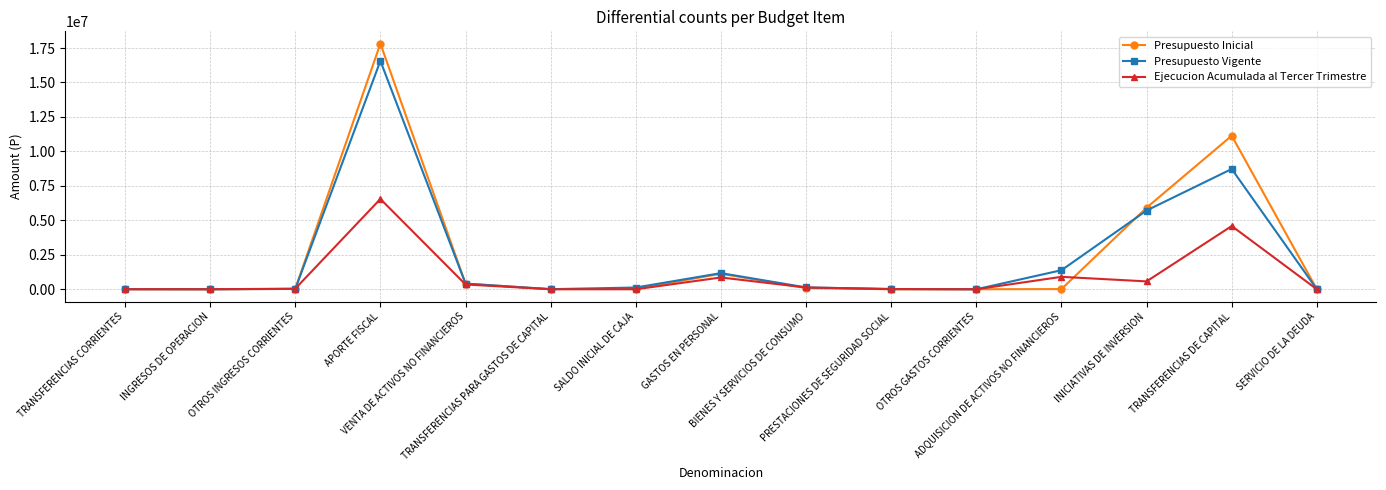

At how many categories does at least one series exceed 1880242?

3